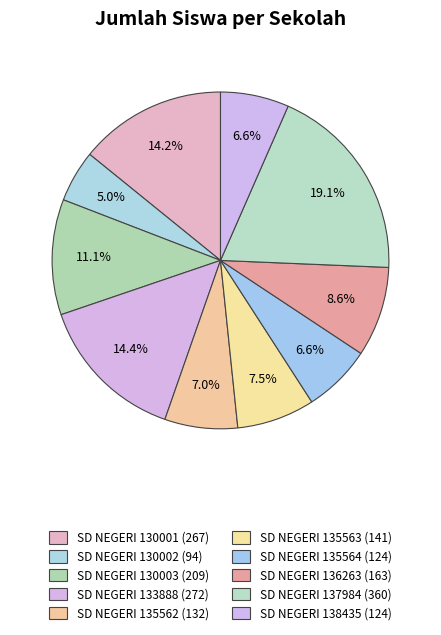

Count the number of slices in the pie.

10